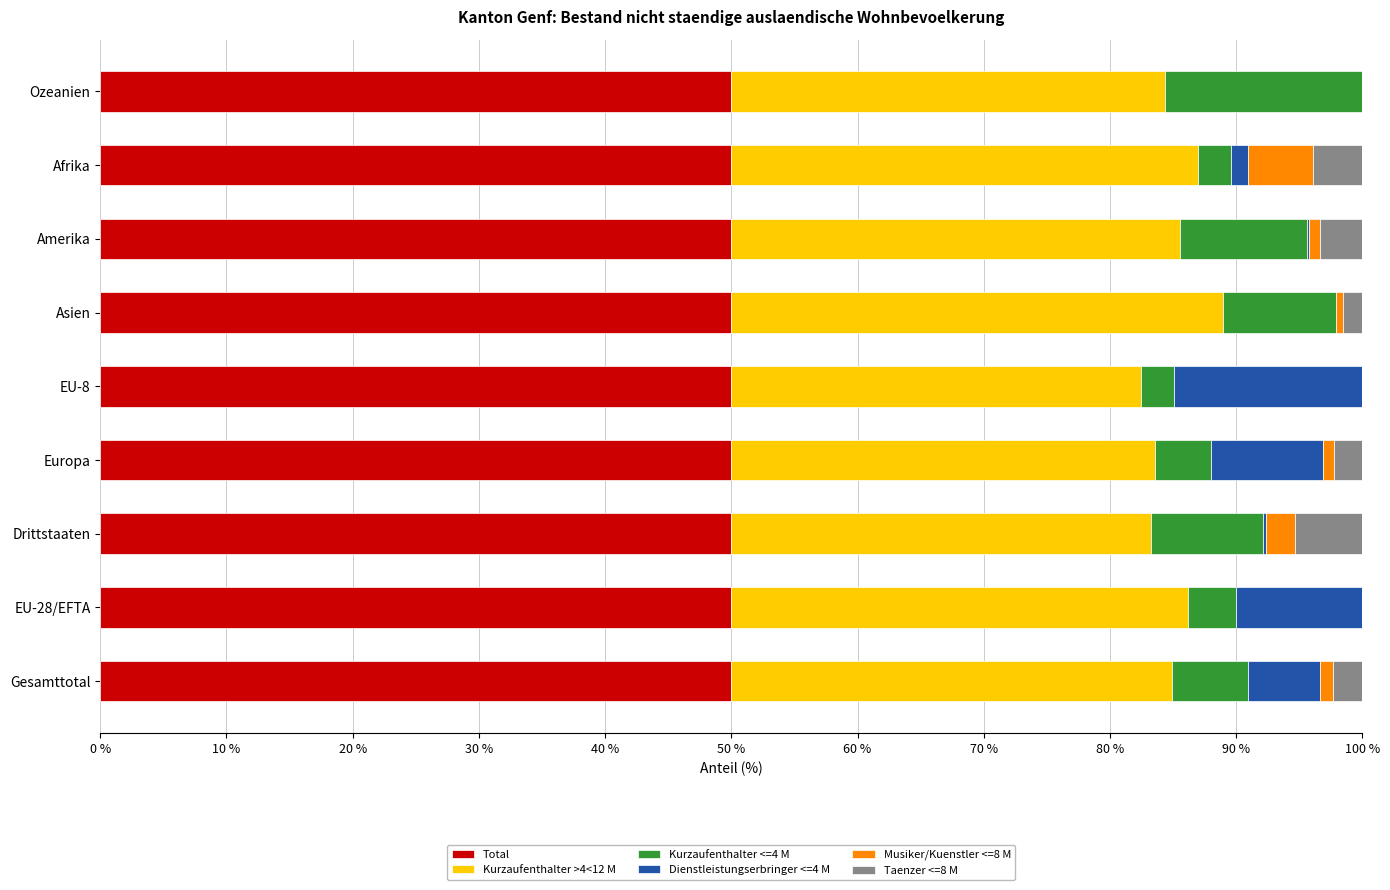

What is the total value across all series at Ozeanien?

100.0